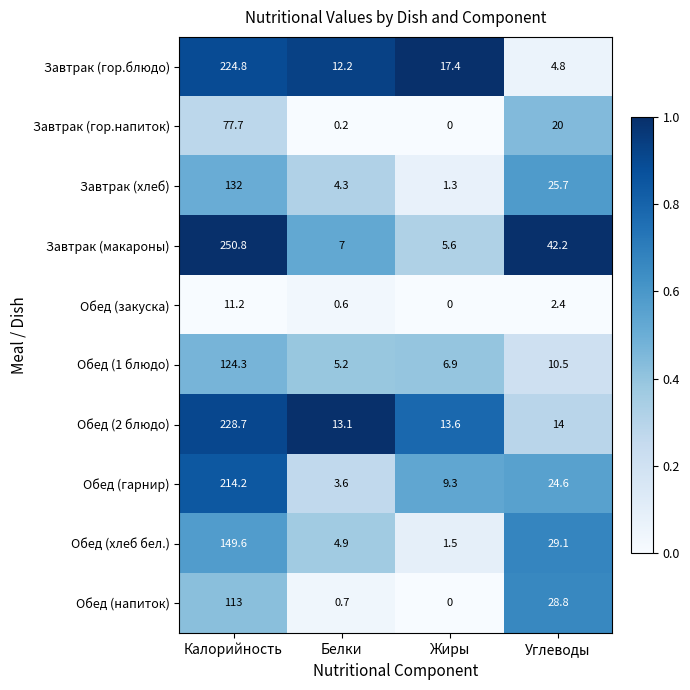

List the series in order of their peak value, lowest first.

Обед (закуска), Завтрак (гор.напиток), Обед (напиток), Обед (1 блюдо), Завтрак (хлеб), Обед (хлеб бел.), Обед (гарнир), Завтрак (гор.блюдо), Обед (2 блюдо), Завтрак (макароны)